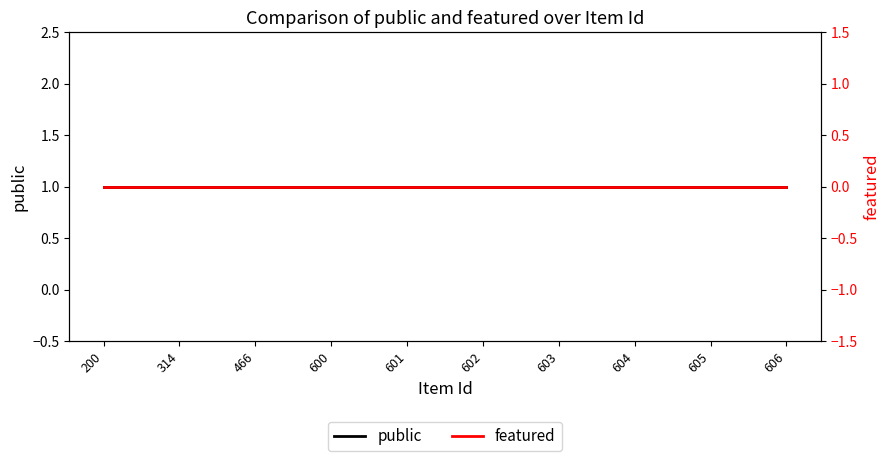

Which series has the widest spread of values?

public